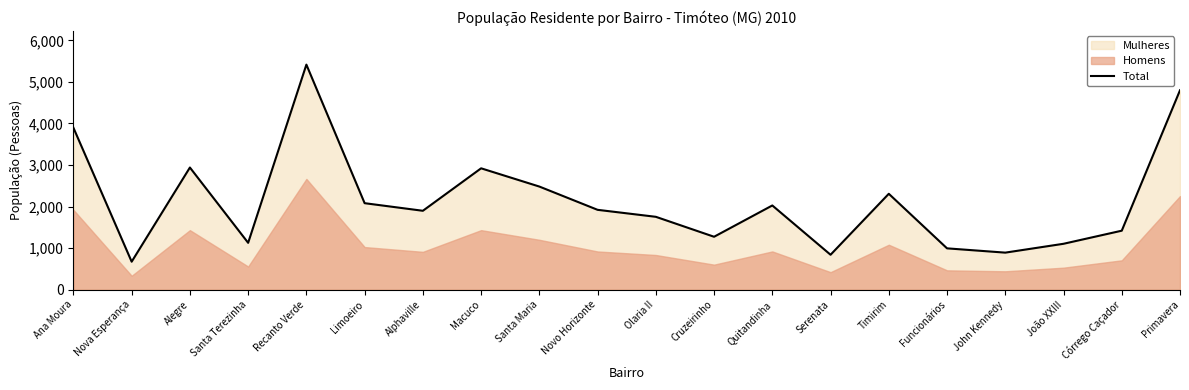

How many lines are shown in the chart?

1